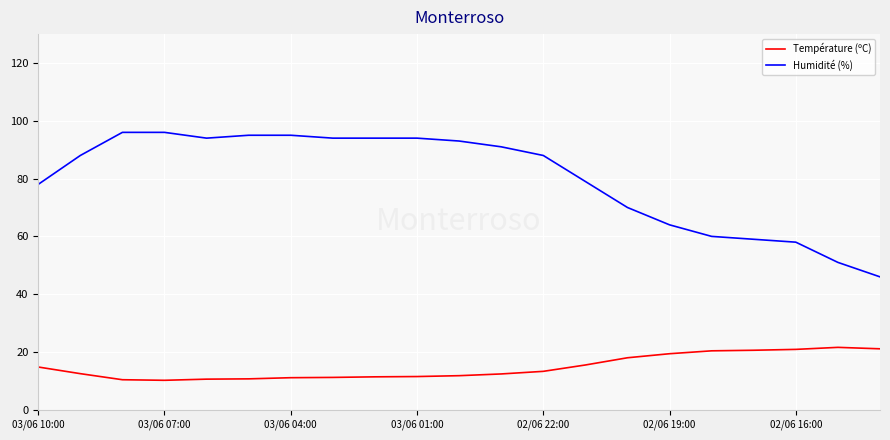

Rank the series by their maximum value, from lowest to highest.

Température (ºC), Humidité (%)